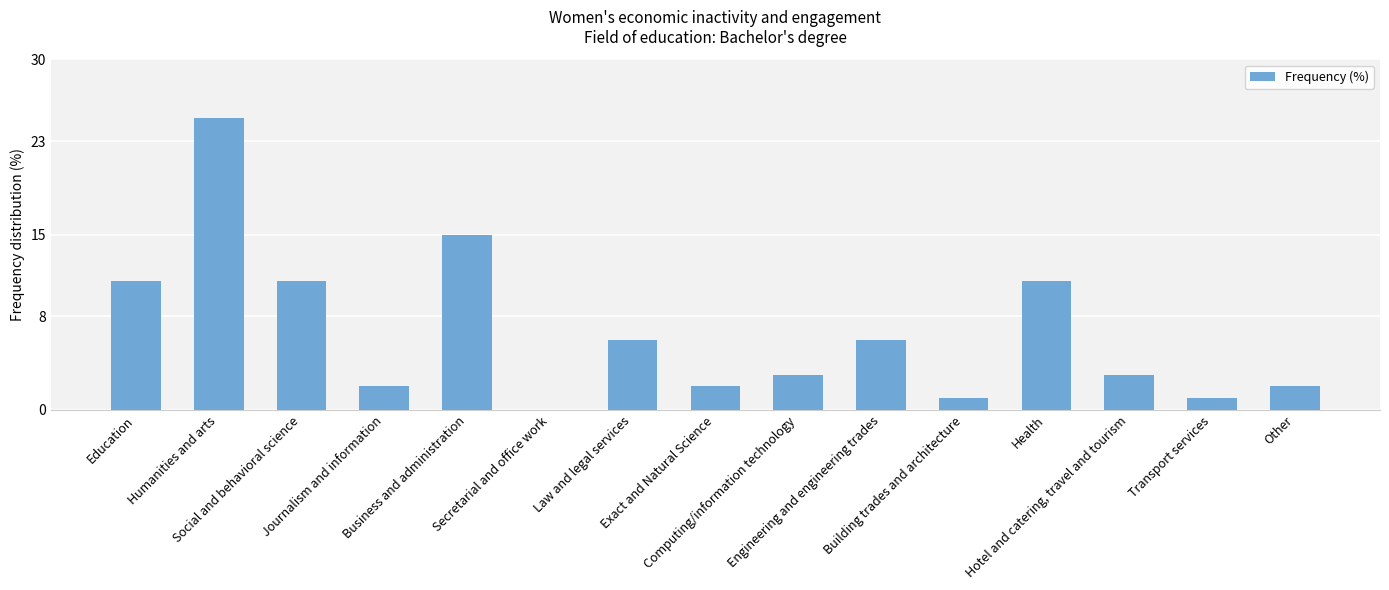

What is the average value?

7